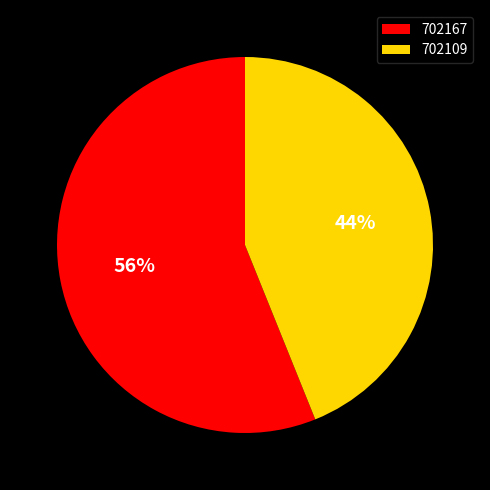

Rank the categories by value from highest to lowest.

702167, 702109